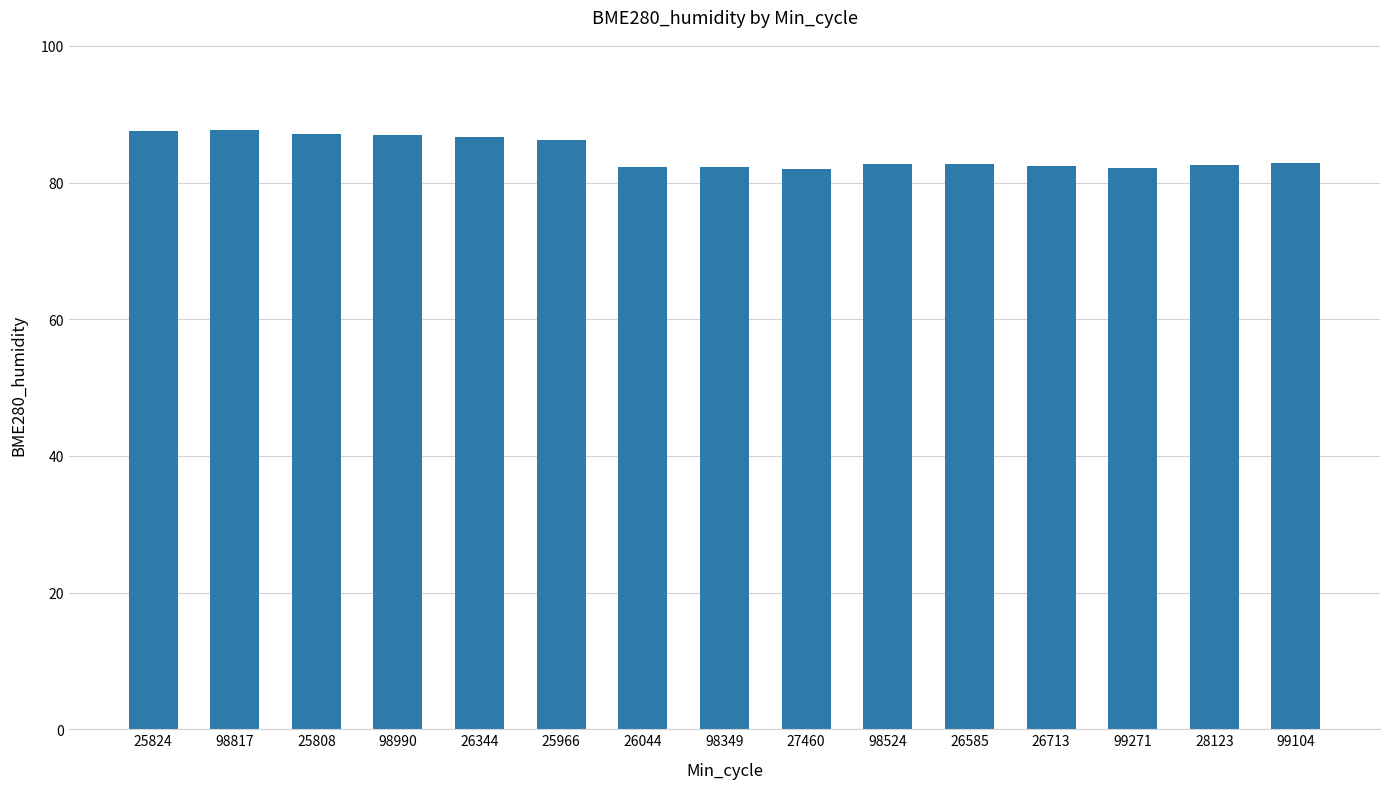

What is the minimum value shown in the chart?

82.0